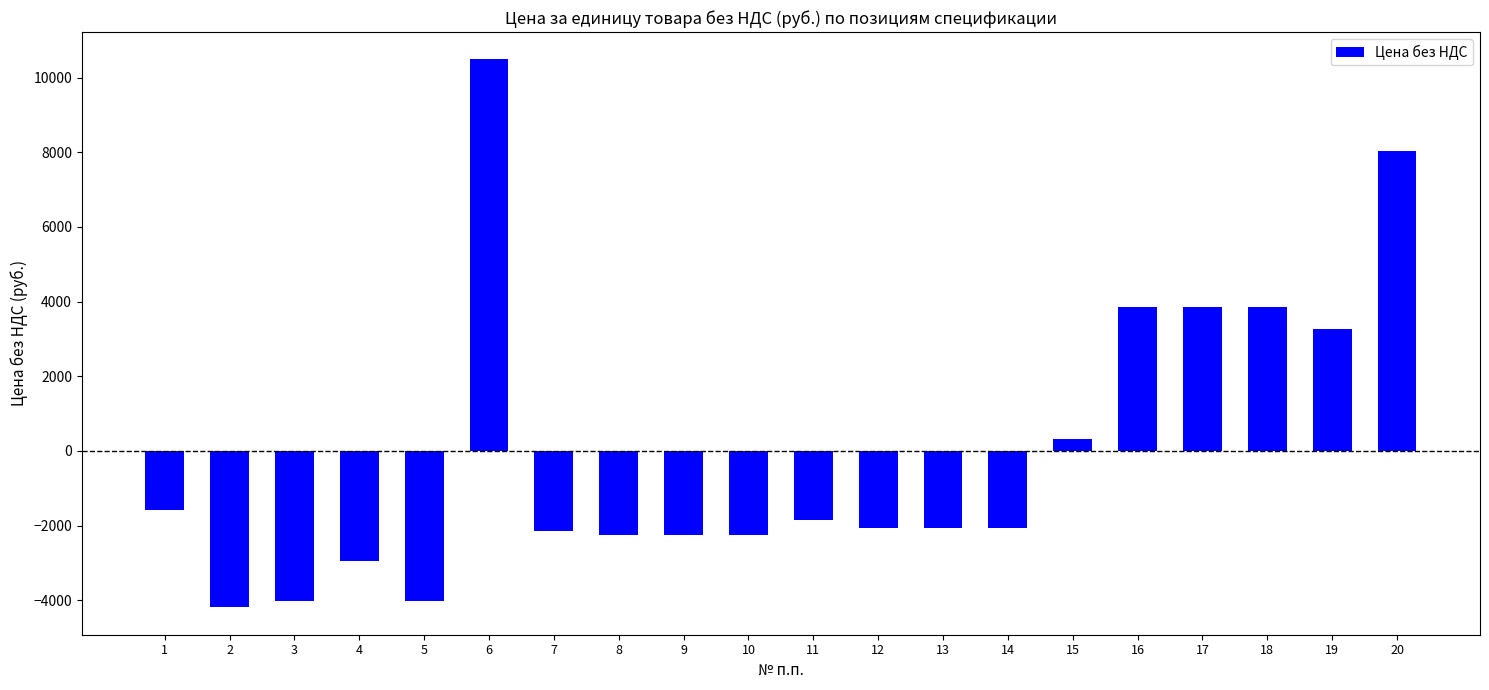

Which has a higher value, 17 or 11?

17